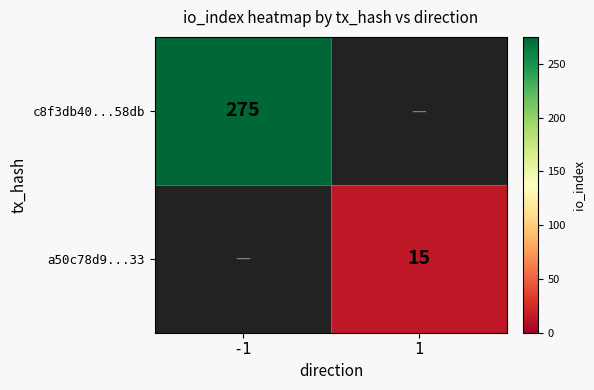

True or false: c8f3db40...58db has a value of 275 at -1.

True